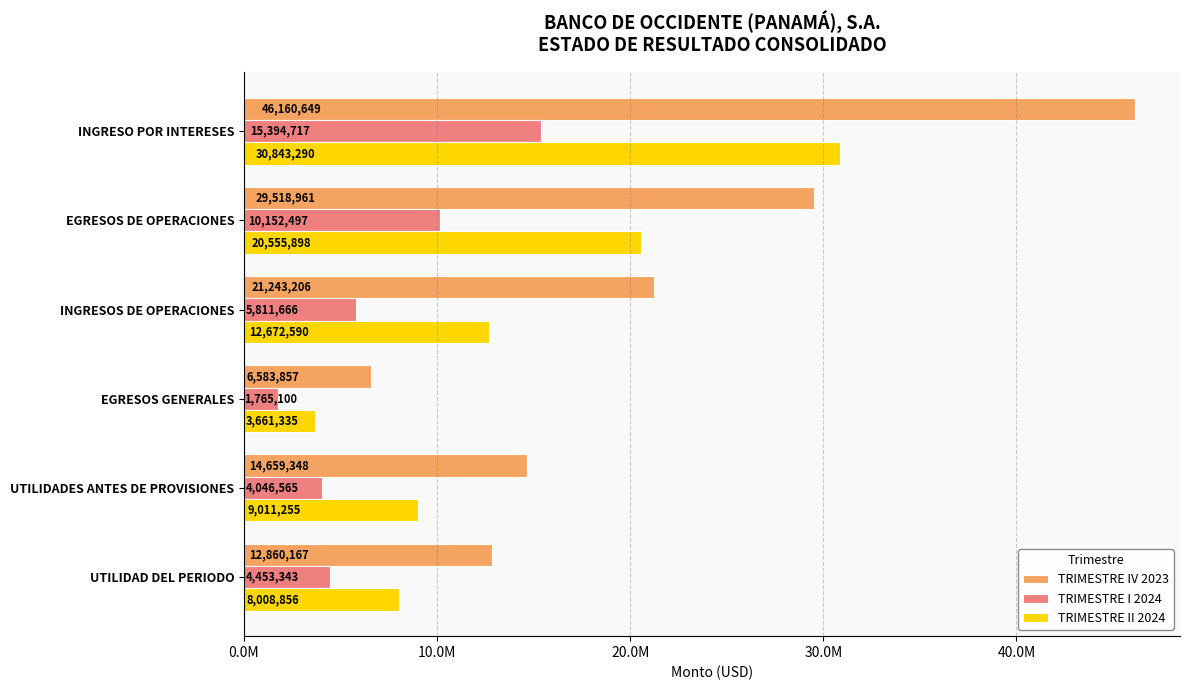

List the labels in order of TRIMESTRE II 2024 value, smallest first.

EGRESOS GENERALES, UTILIDAD DEL PERIODO, UTILIDADES ANTES DE PROVISIONES, INGRESOS DE OPERACIONES, EGRESOS DE OPERACIONES, INGRESO POR INTERESES